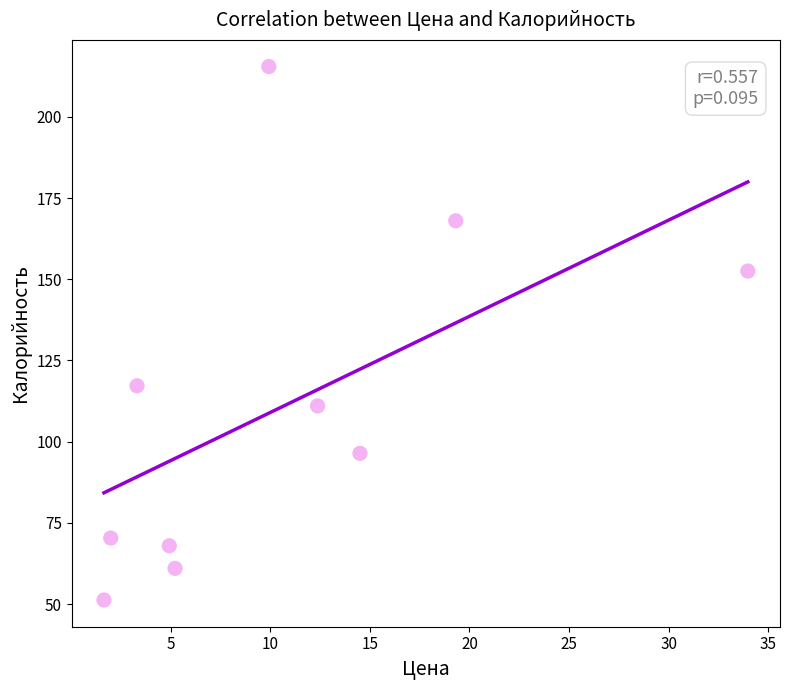

What Y value in the scatter plot is closest to 133?

117.2